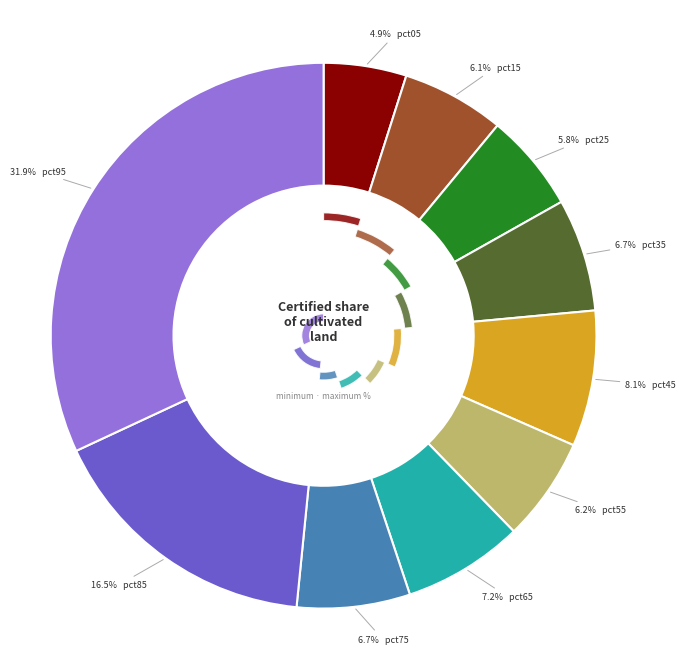

What is the smallest slice in the pie chart?

pct05